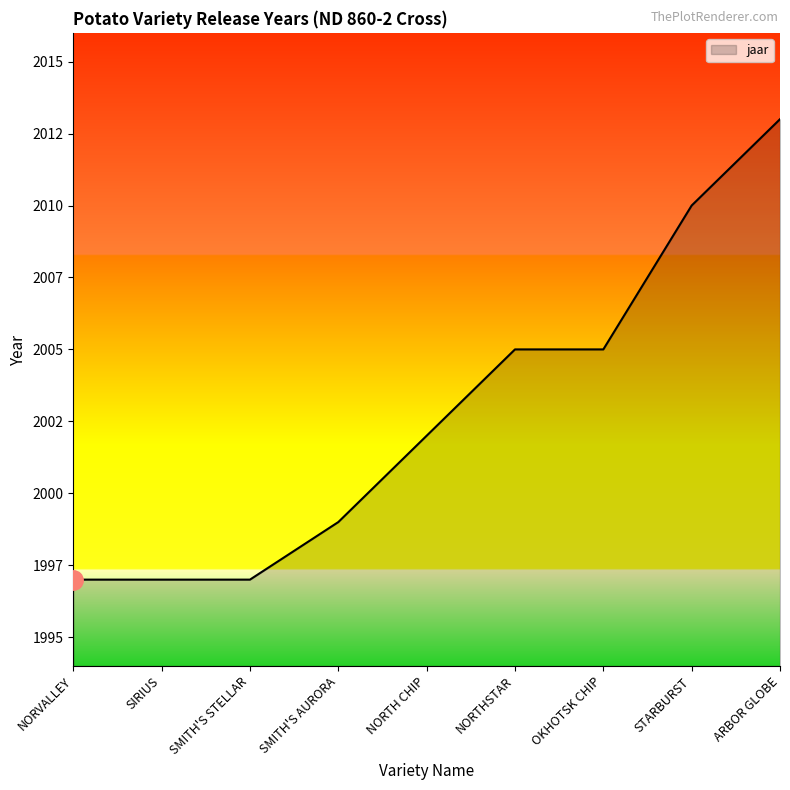

List the labels in order of value, largest first.

ARBOR GLOBE, STARBURST, NORTHSTAR, OKHOTSK CHIP, NORTH CHIP, SMITH'S AURORA, NORVALLEY, SIRIUS, SMITH'S STELLAR